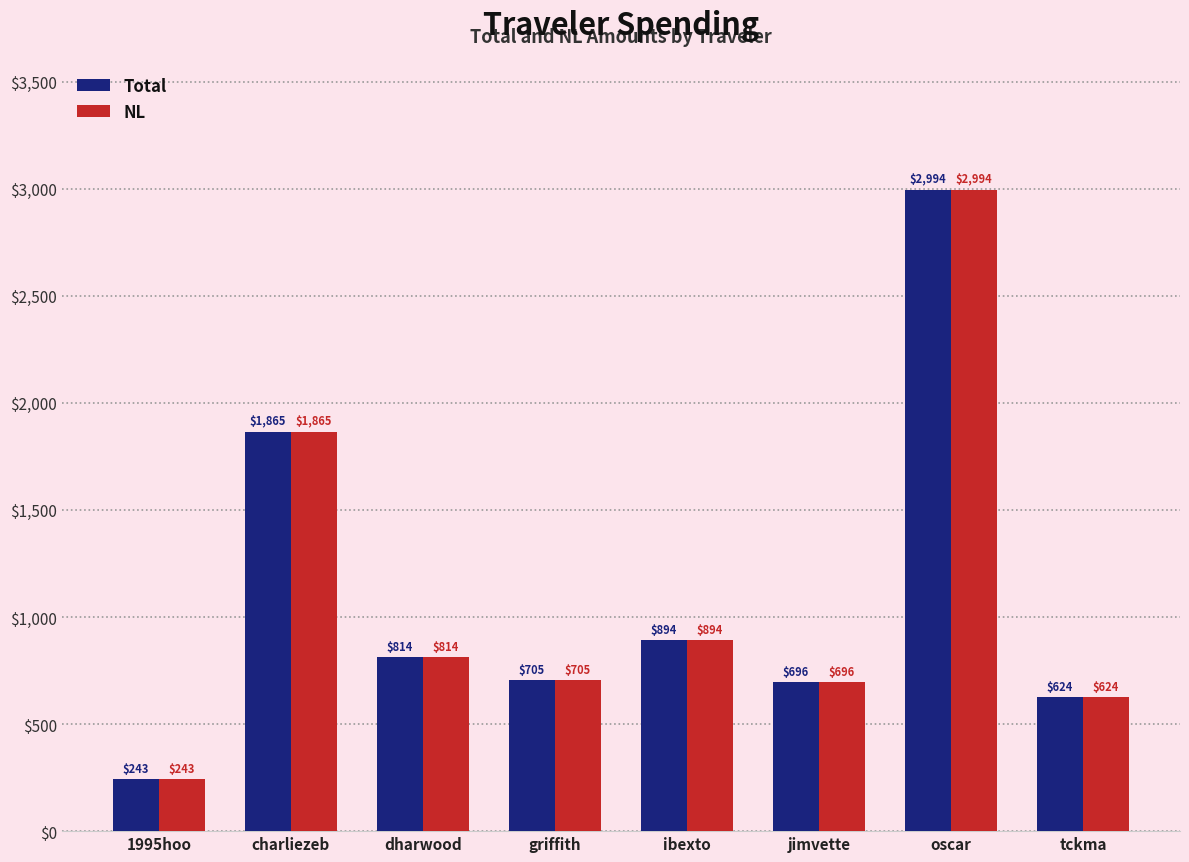

The value of NL at griffith is 704.6. True or false?

True